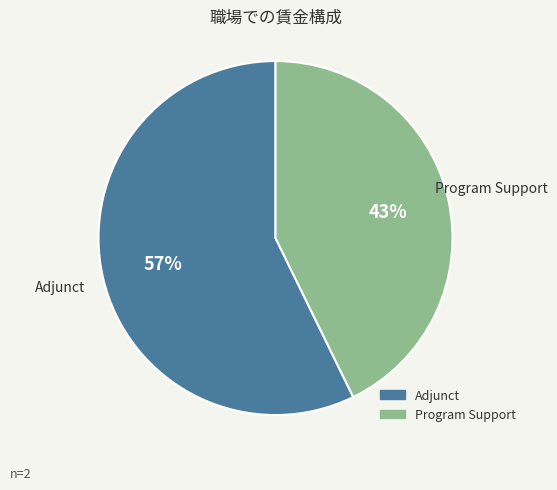

True or false: Program Support accounts for 56% of the total.

False